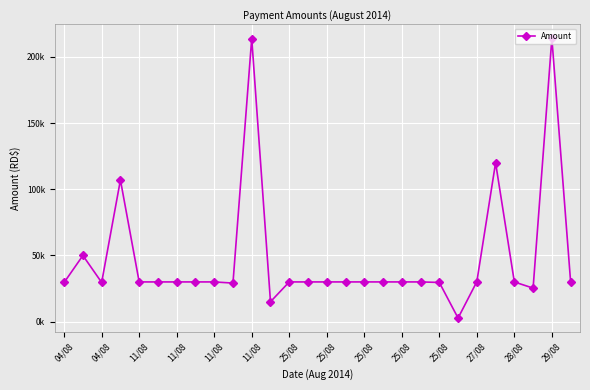

Does the chart have visible grid lines?

Yes